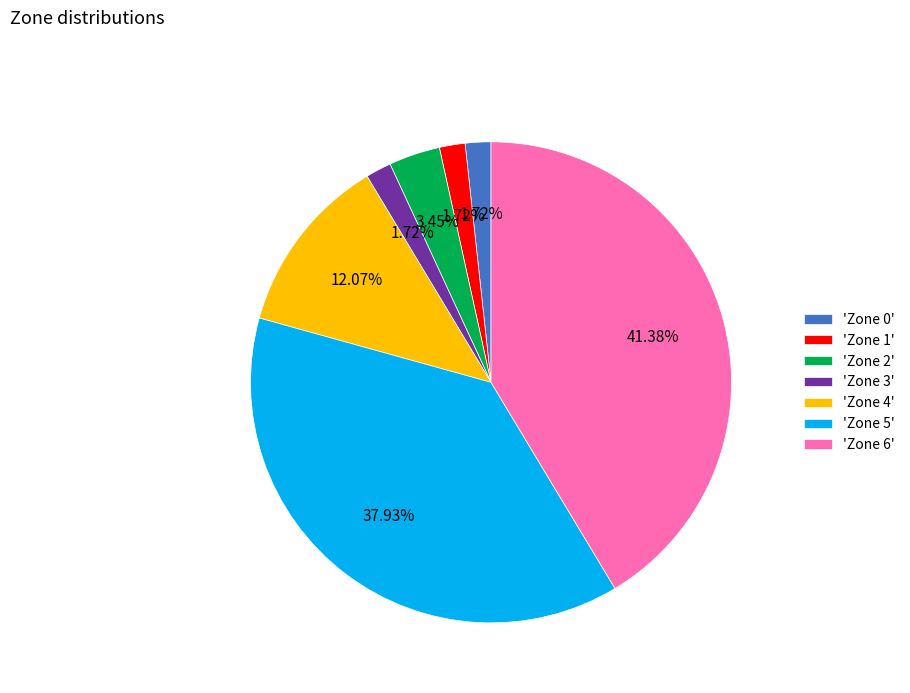

Is there a majority slice in this chart?

No